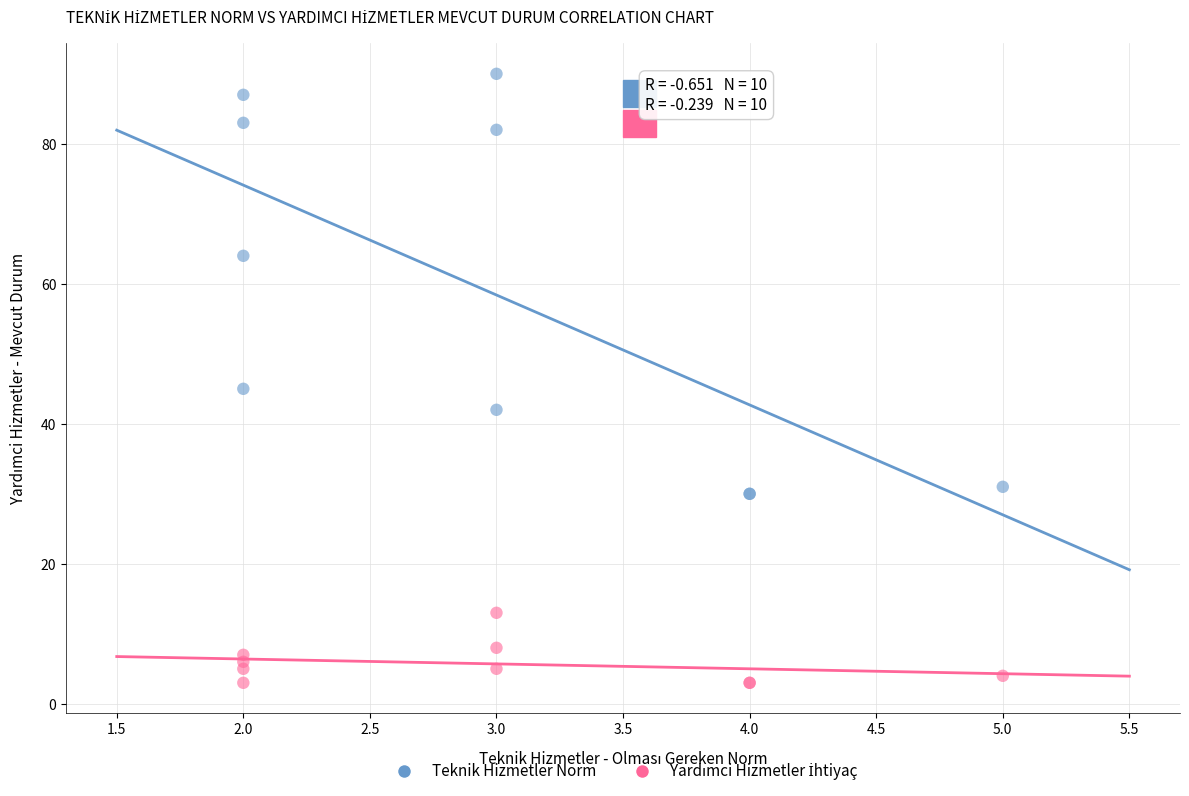

Which series has the widest spread of Y values?

Teknik Hizmetler Norm